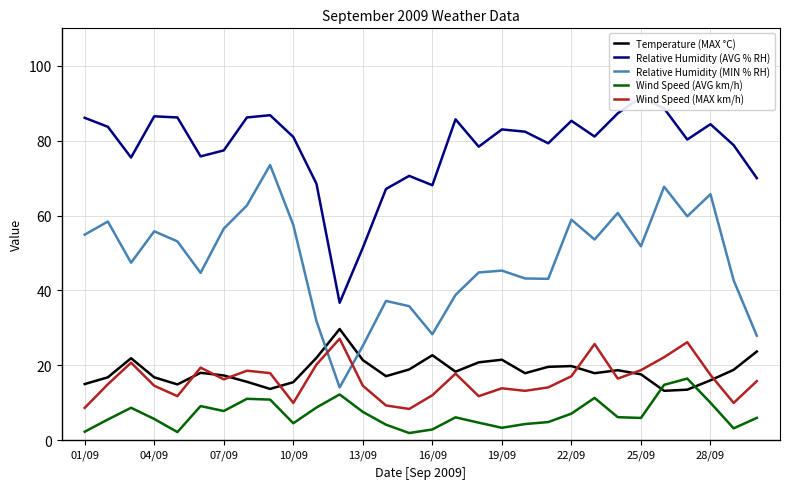

True or false: Temperature (MAX °C) has a value of 37.9 at 19/09.

False